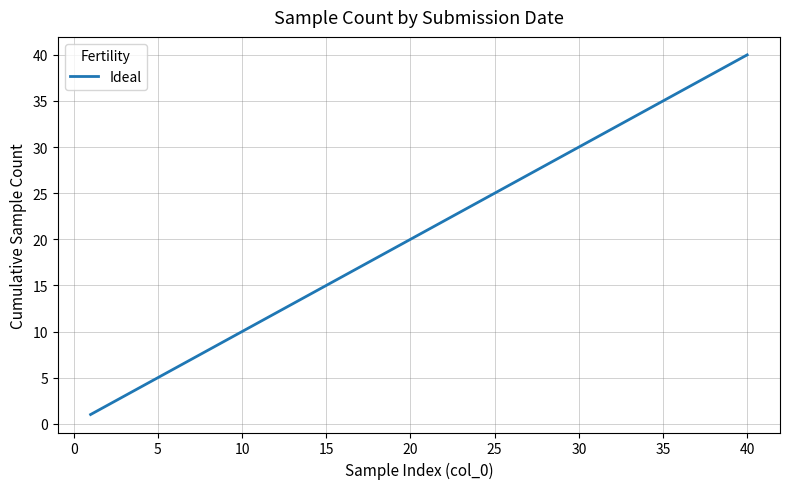

True or false: the data has more than 0 interior local peaks.

False